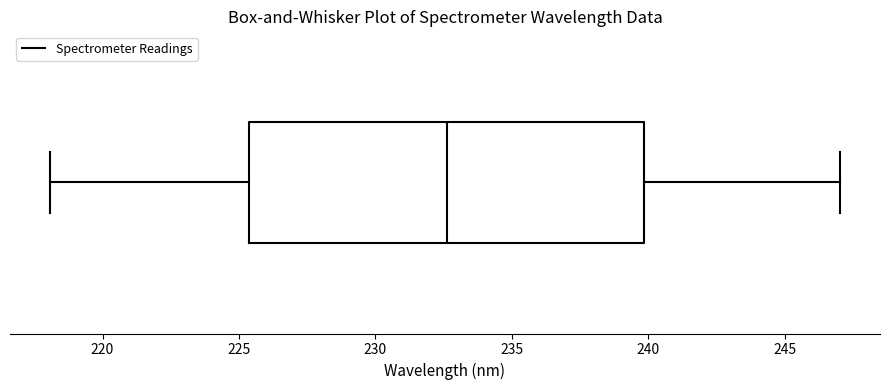

Transcribe this box plot: give where the median line is, the range the box spans, and where the two whiskers end, as read against the x-axis. The values are not printed on the chart, so give them approximately, as read against the axis.

median 232.5, box 225.5 to 240.0, whiskers 218.0 to 247.0